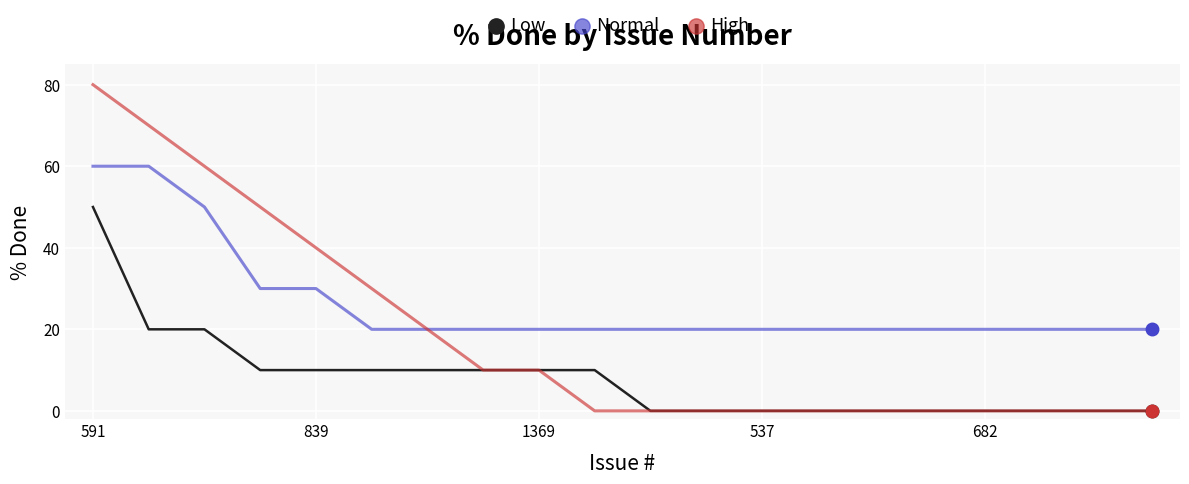

Which series has the widest spread of values?

High